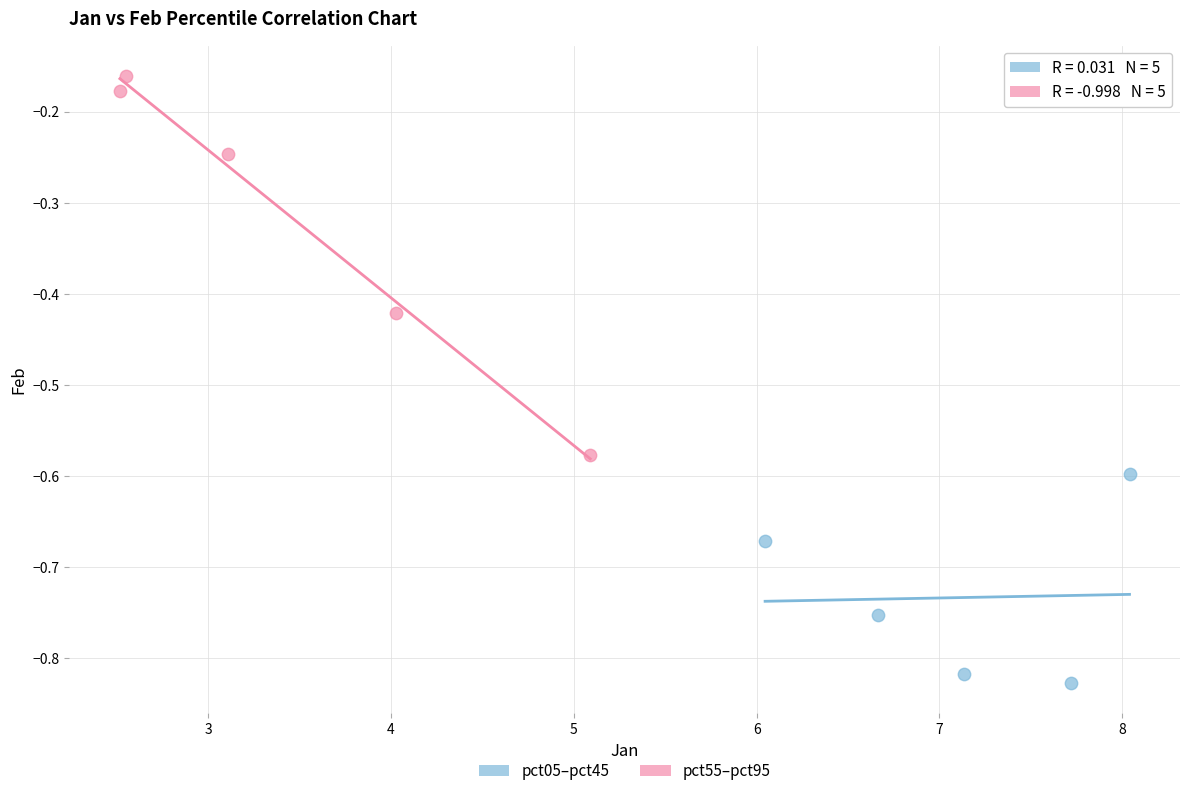

Which series reaches the maximum Y coordinate?

pct55–pct95